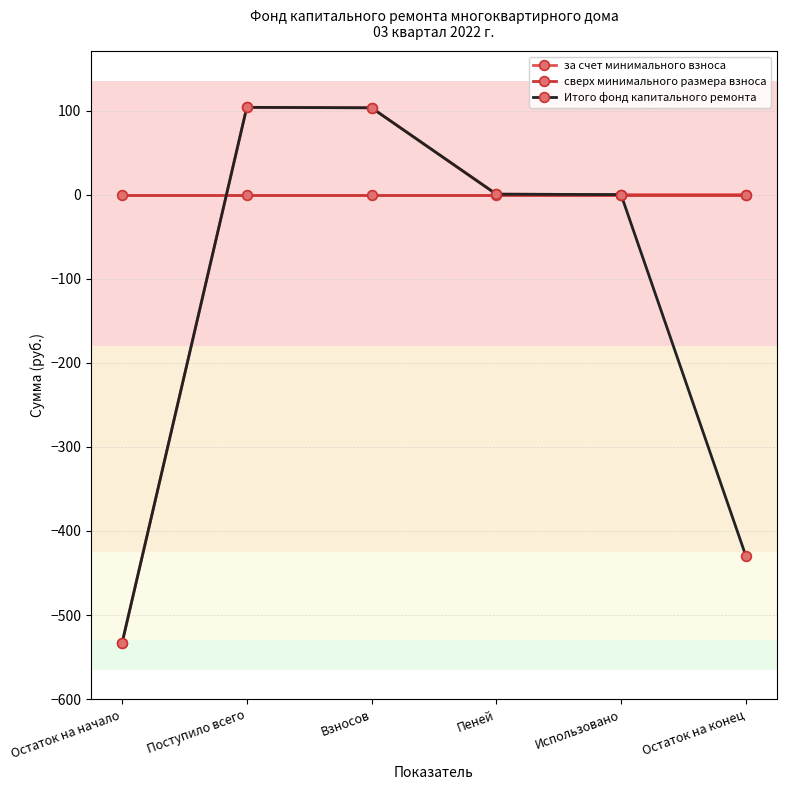

What is the total value across all series at Взносов?

206.5